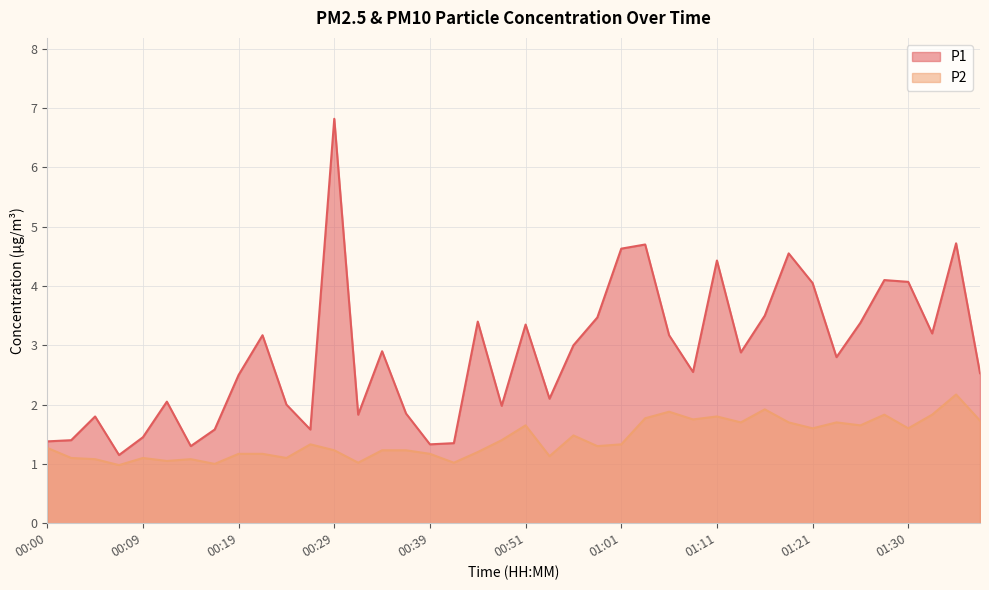

What is the sum of all P2 values?

56.5